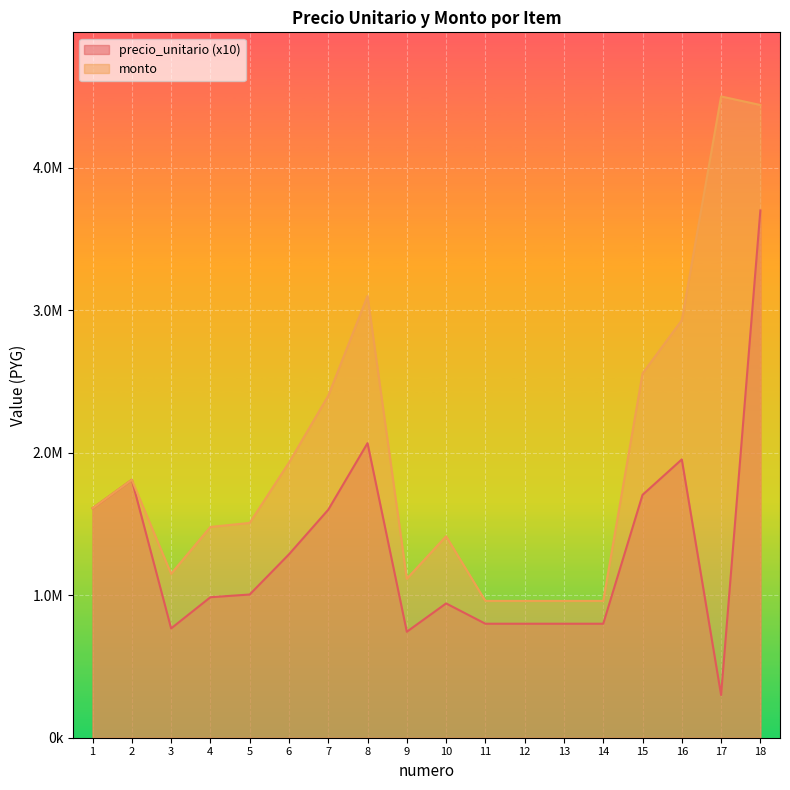

True or false: monto and precio_unitario intersect in this chart.

False